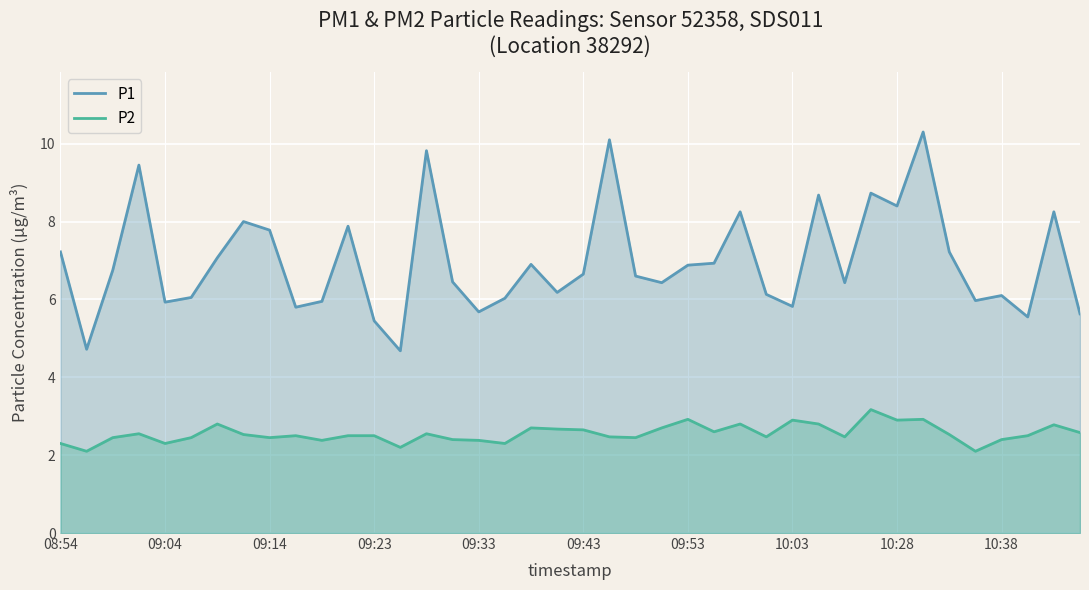

What is the lowest value of the P2 series?

2.1